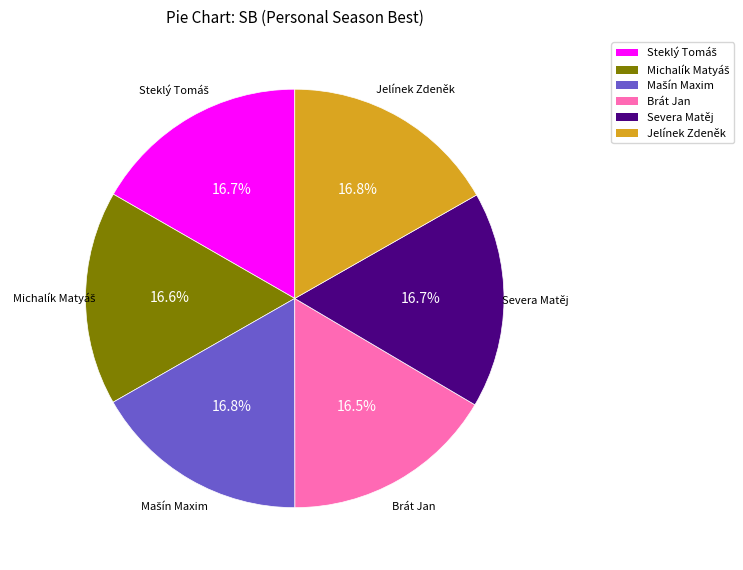

How much of the chart is everything except Brát Jan?

83.5%